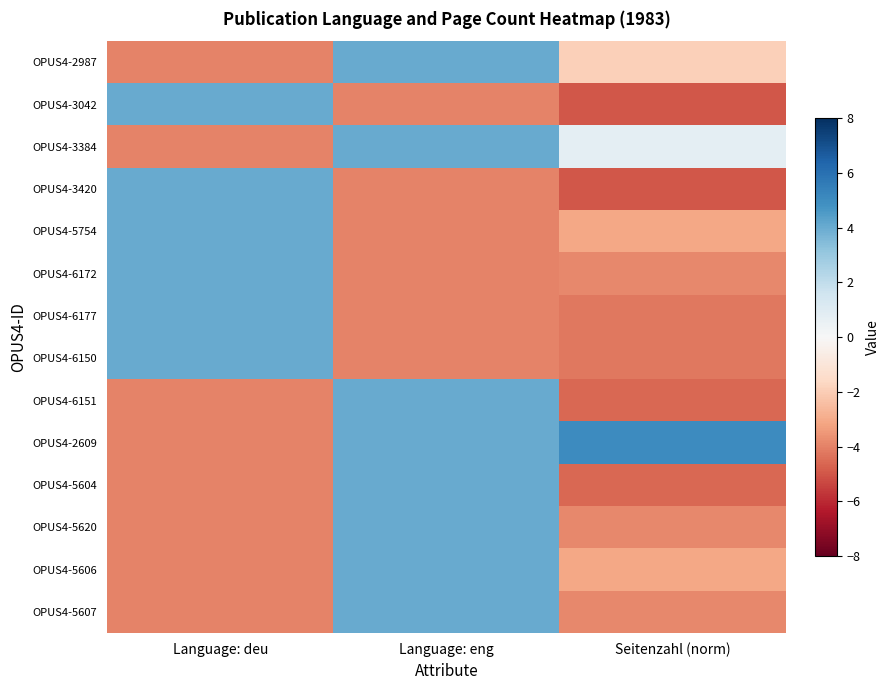

At which category is the sum across all series the highest?

Language: eng